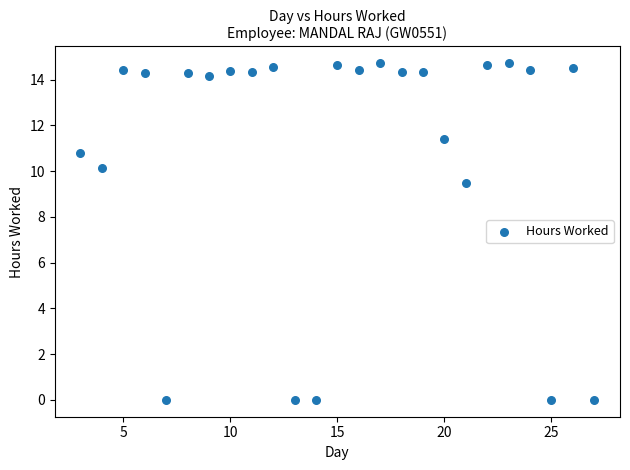

What is the range of Y values (max minus min)?

14.7